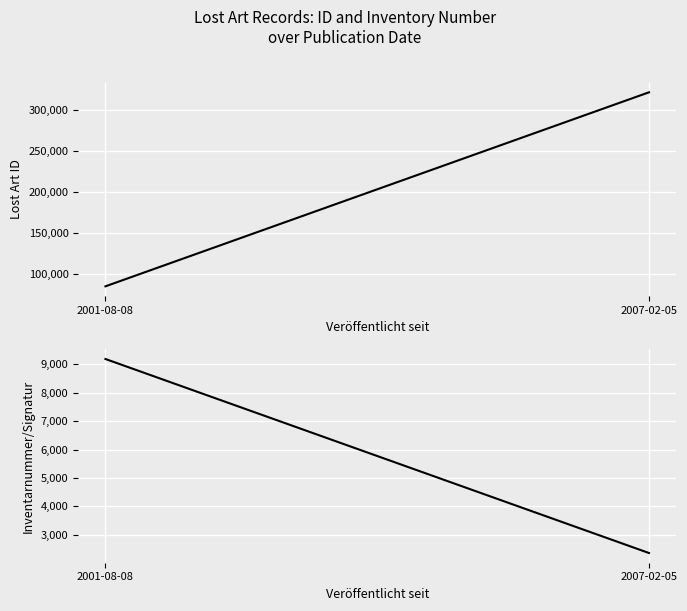

Reading right to left, what are all the values shown in this chart?

Lost Art ID: 321284.1	84969.2
Inventarnummer/Signatur: 2363.4	9180.7